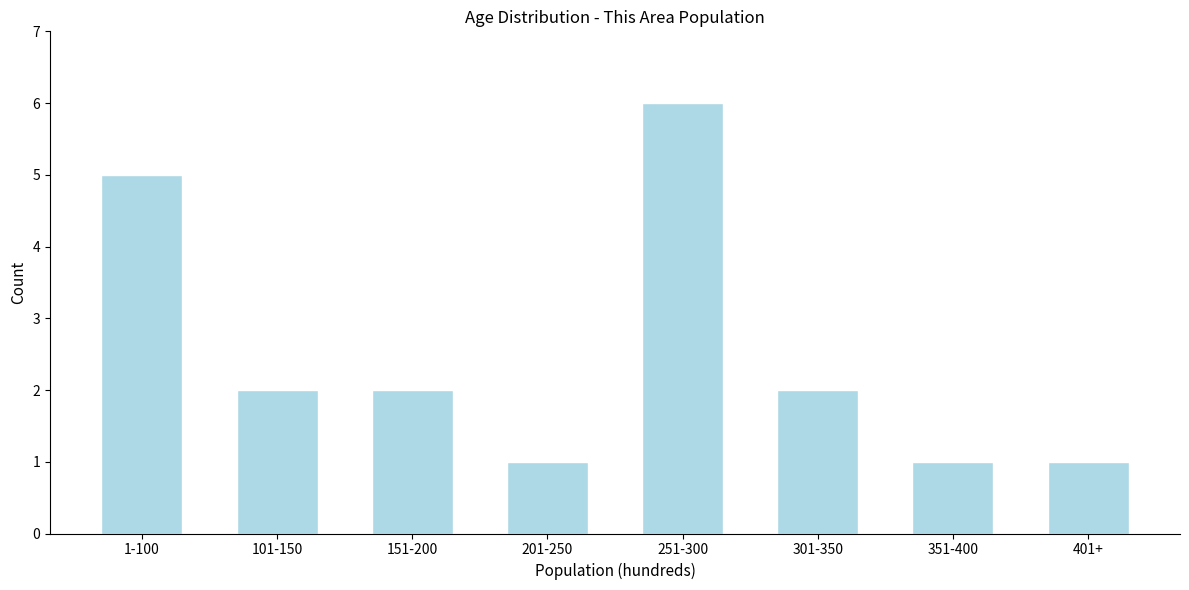

Reading left to right, list all the values displayed in this chart.

1-100=5	101-150=2	151-200=2	201-250=1	251-300=6	301-350=2	351-400=1	401+=1